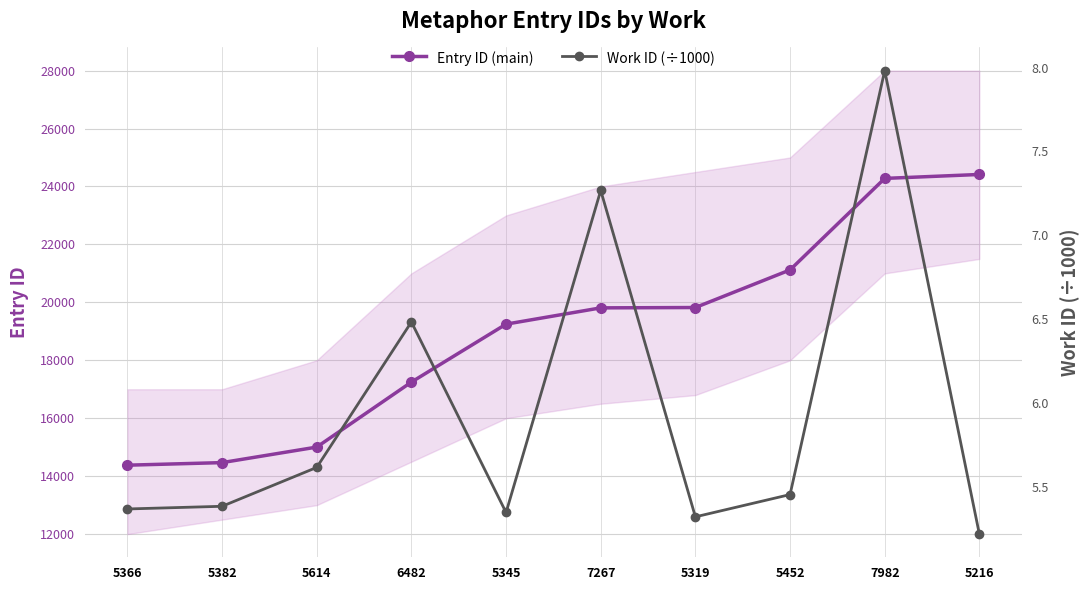

What is the label of the 8th point from the left?

5452